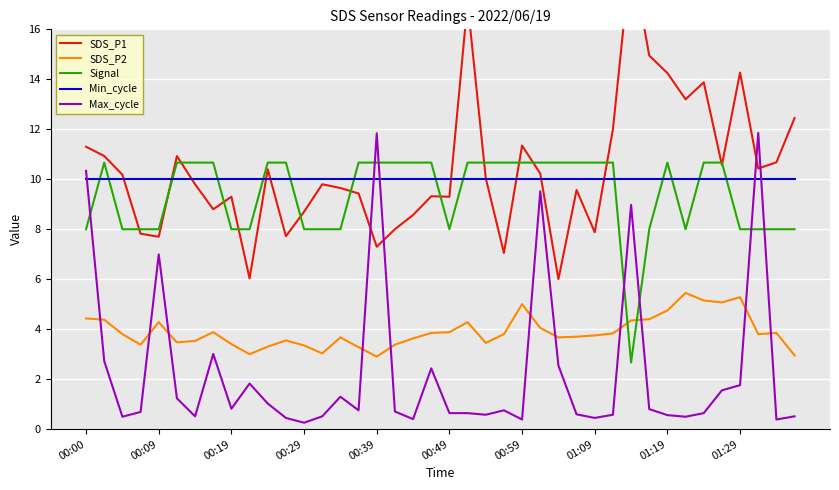

Reading left to right, transcribe all the data shown in this chart.

SDS_P1: 11.3	10.9	10.2	7.8	7.7	10.9	9.8	8.8	9.3	6.0	10.4	7.7	8.7	9.8	9.7	9.4	7.3	8.0	8.6	9.3	9.3	17.1	10.1	7.0	11.3	10.2	6.0	9.6	7.9	12.0	19.0	14.9	14.2	13.2	13.9	10.6	14.3	10.4	10.7	12.4
SDS_P2: 4.4	4.4	3.8	3.4	4.3	3.5	3.5	3.9	3.4	3.0	3.3	3.5	3.4	3.0	3.7	3.3	2.9	3.4	3.6	3.9	3.9	4.3	3.5	3.8	5.0	4.0	3.7	3.7	3.8	3.8	4.3	4.4	4.8	5.5	5.2	5.1	5.3	3.8	3.9	3.0
Signal: 8.0	10.7	8.0	8.0	8.0	10.7	10.7	10.7	8.0	8.0	10.7	10.7	8.0	8.0	8.0	10.7	10.7	10.7	10.7	10.7	8.0	10.7	10.7	10.7	10.7	10.7	10.7	10.7	10.7	10.7	2.7	8.0	10.7	8.0	10.7	10.7	8.0	8.0	8.0	8.0
Min_cycle: 10.0	10.0	10.0	10.0	10.0	10.0	10.0	10.0	10.0	10.0	10.0	10.0	10.0	10.0	10.0	10.0	10.0	10.0	10.0	10.0	10.0	10.0	10.0	10.0	10.0	10.0	10.0	10.0	10.0	10.0	10.0	10.0	10.0	10.0	10.0	10.0	10.0	10.0	10.0	10.0
Max_cycle: 10.3	2.7	0.5	0.7	7.0	1.2	0.5	3.0	0.8	1.8	1.0	0.4	0.3	0.5	1.3	0.8	11.8	0.7	0.4	2.4	0.6	0.6	0.6	0.8	0.4	9.5	2.5	0.6	0.4	0.6	9.0	0.8	0.6	0.5	0.6	1.6	1.8	11.9	0.4	0.5